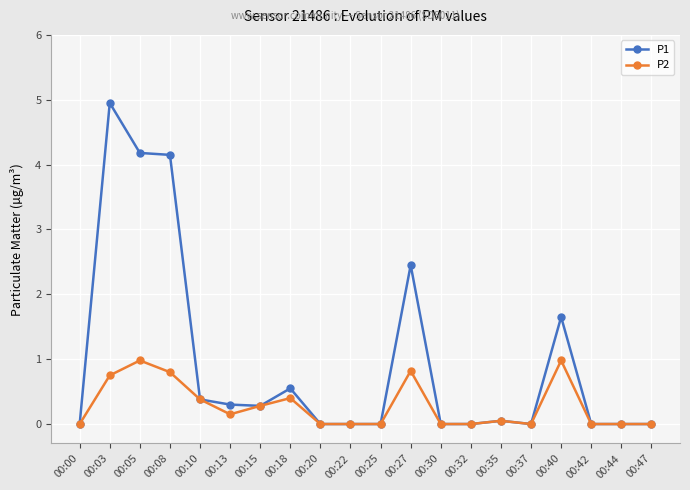

How many data points does each series have?

20